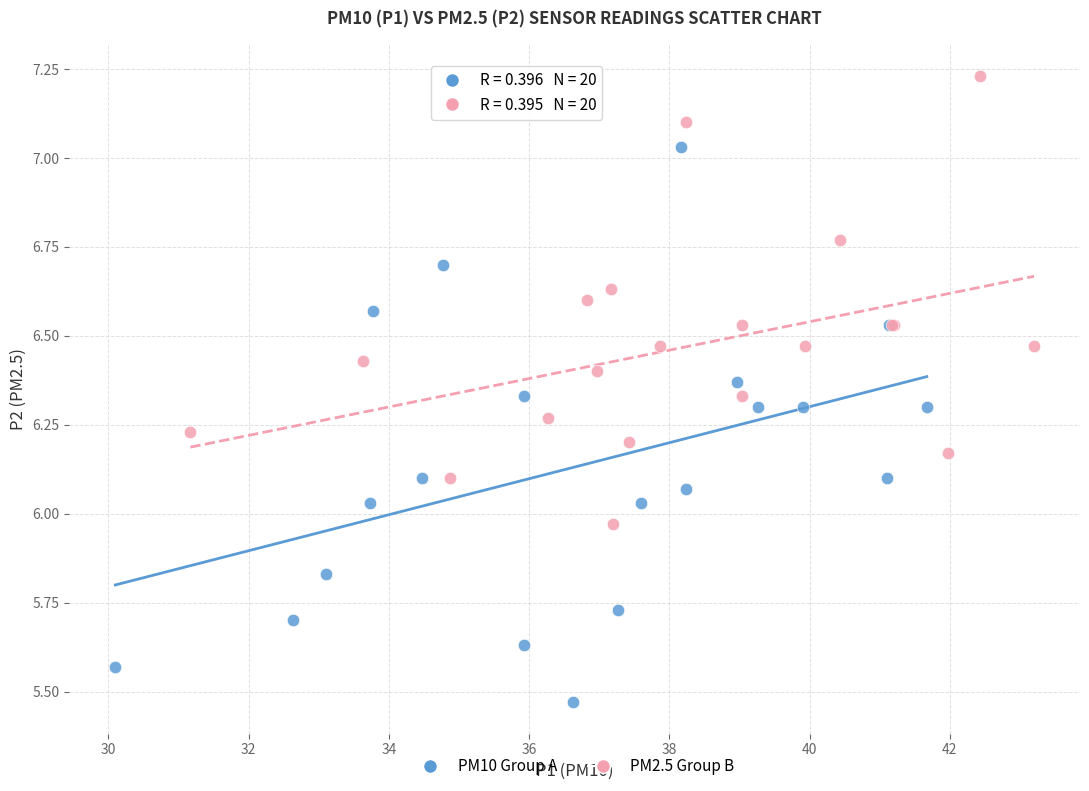

Which series has the largest Y range (max minus min)?

PM10 Group A